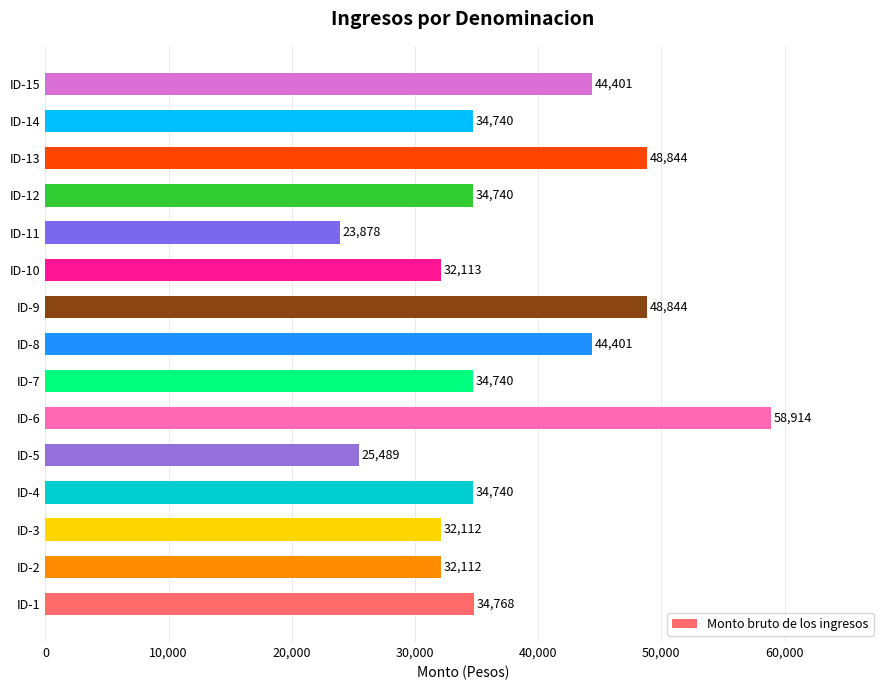

True or false: the data shows 52670.4 at ID-3.

False